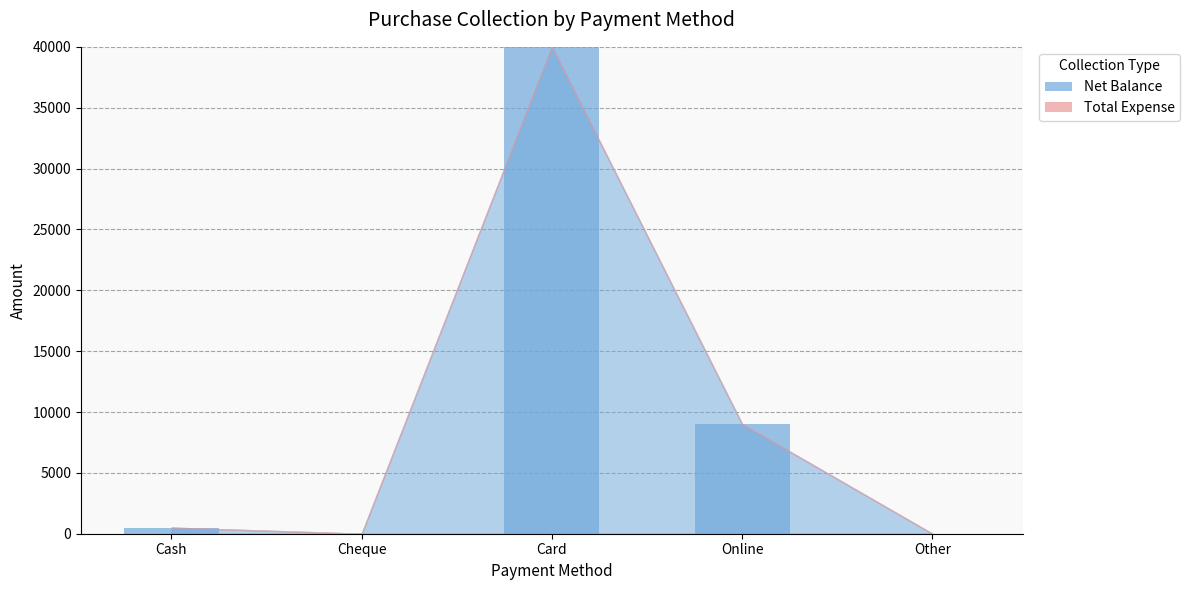

What is the maximum value shown in the chart?

40000